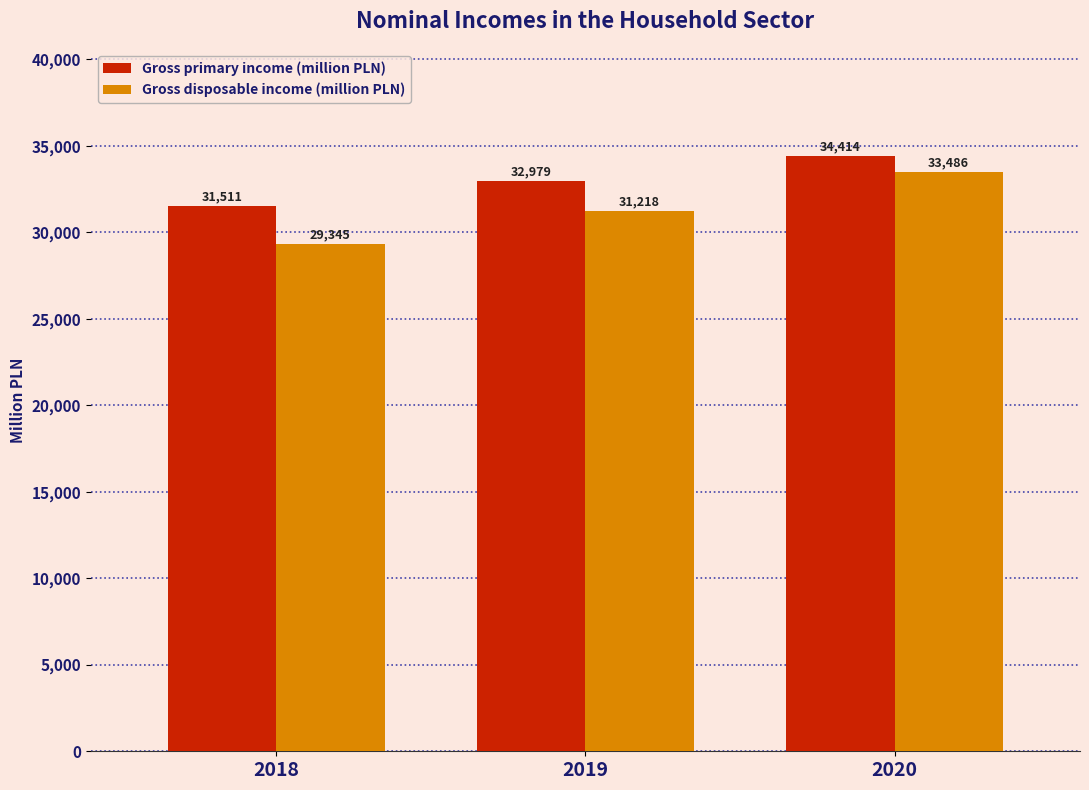

At which category is the sum across all series the highest?

2020